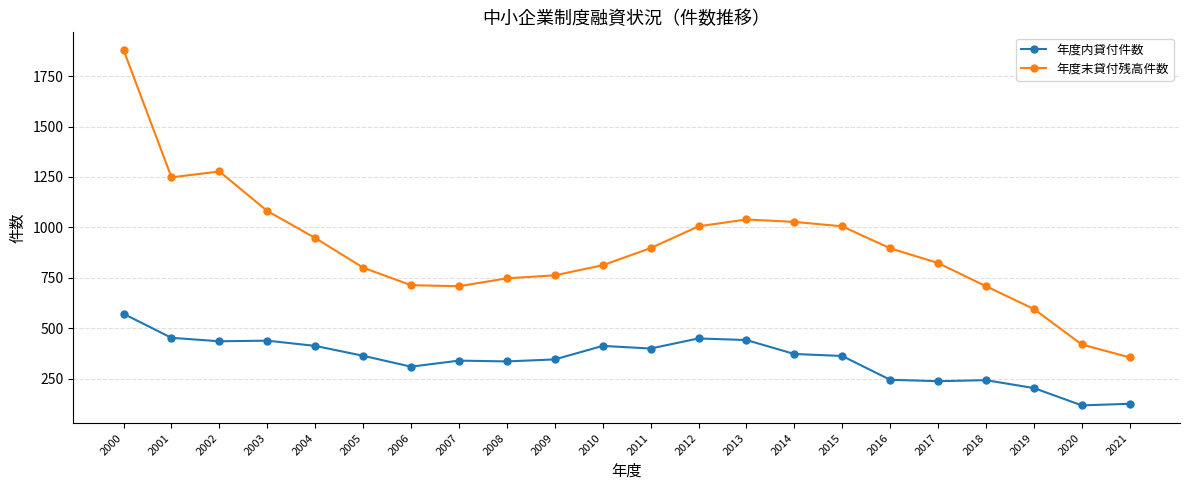

Is the value of 年度末貸付残高件数 at 2012 greater than the value of 年度内貸付件数 at 2016?

Yes